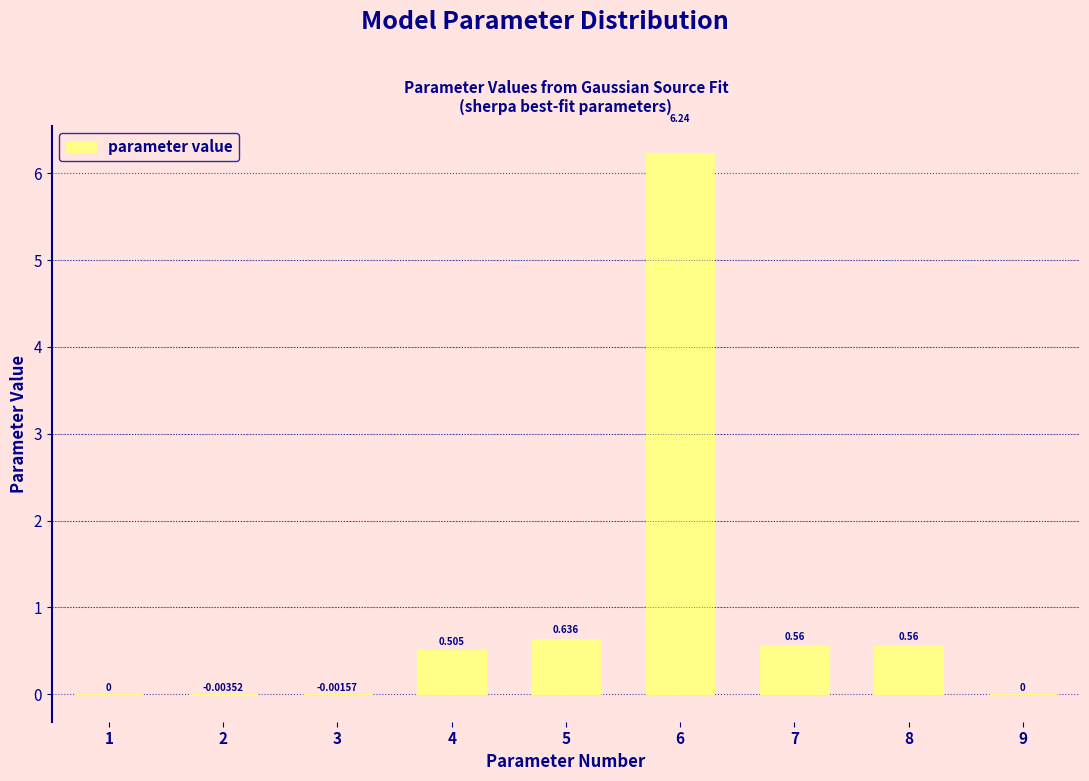

How many series are shown in this chart?

1